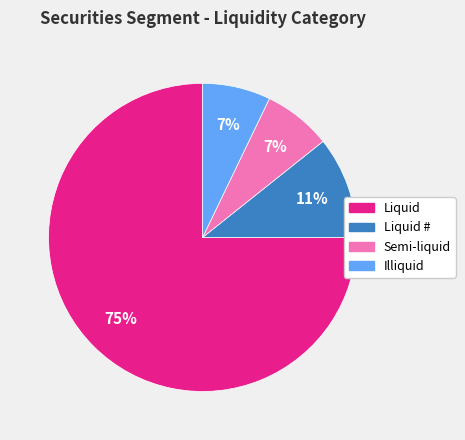

Is there any slice that represents more than half of the pie?

Yes